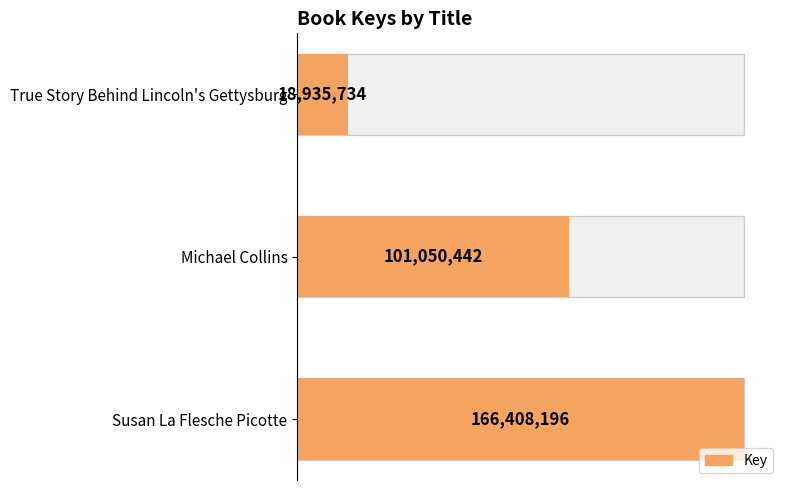

Does the chart contain stacked bars?

No